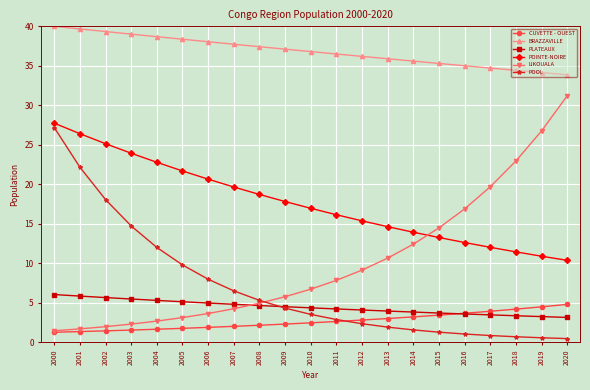

Is the value of CUVETTE - OUEST at 2017 greater than the value of POINTE-NOIRE at 2003?

No